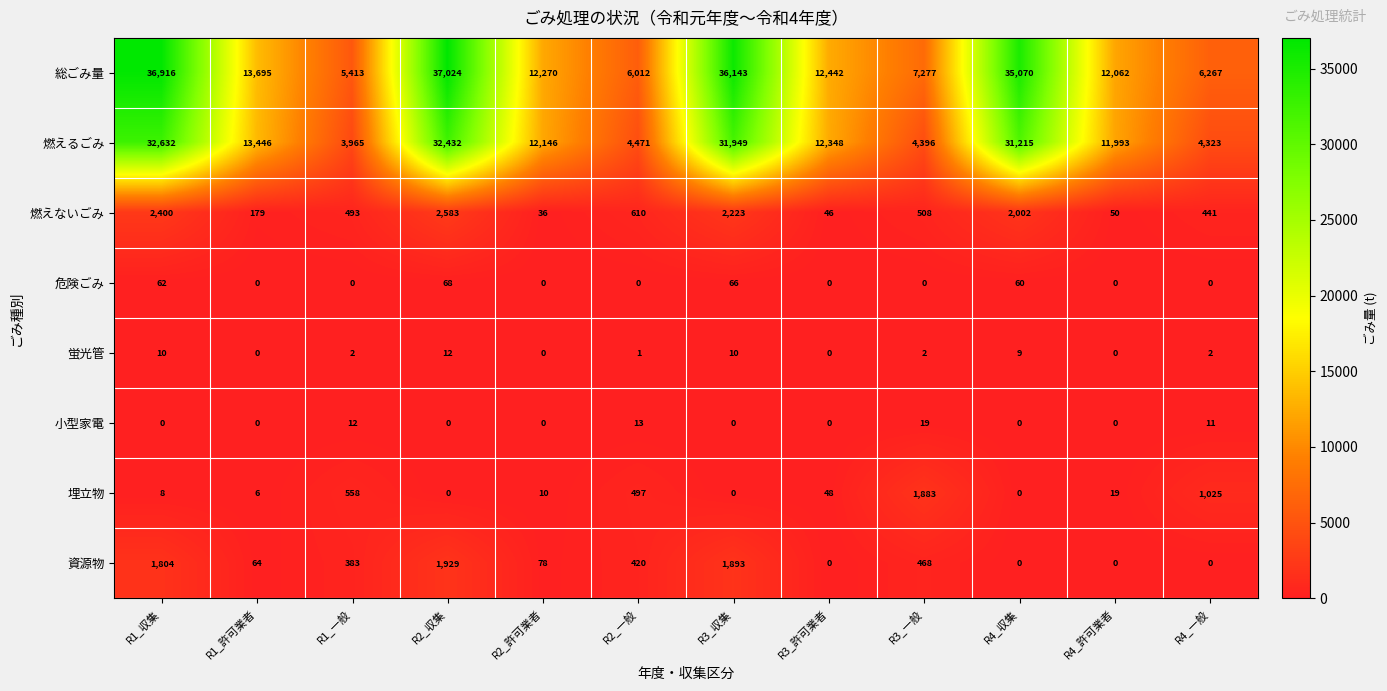

What is the sum of all 総ごみ量 values?

220591